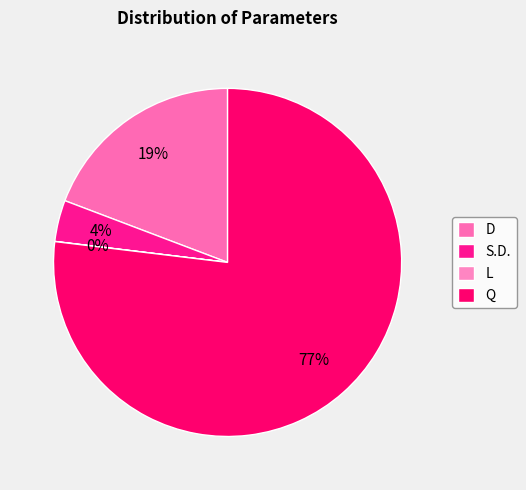

Between Q and D, which is larger?

Q